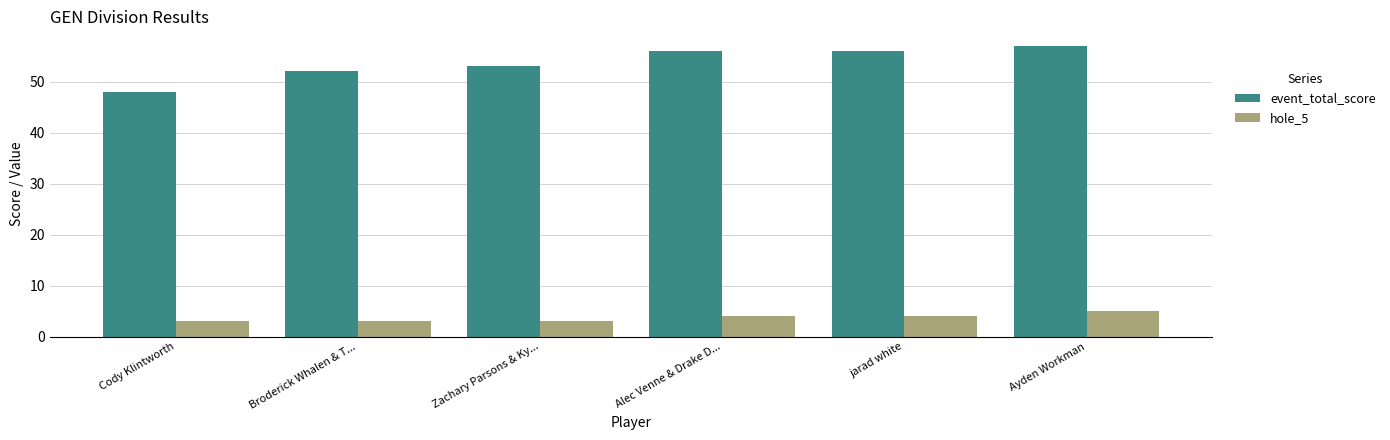

What is the minimum value shown in the chart?

3